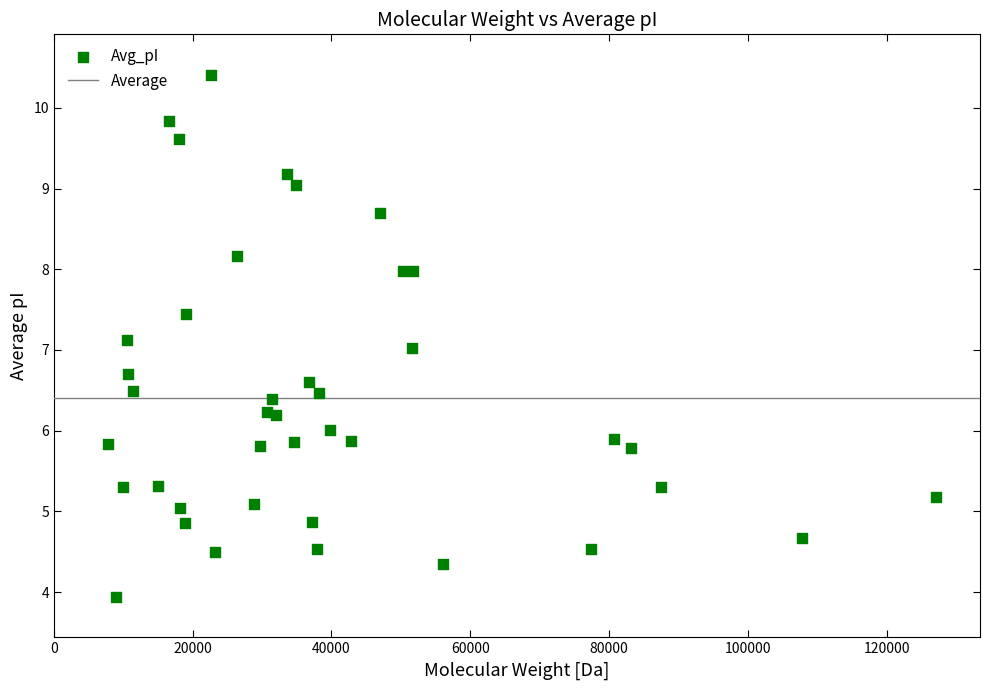

What is the range of Y values (max minus min)?

6.5